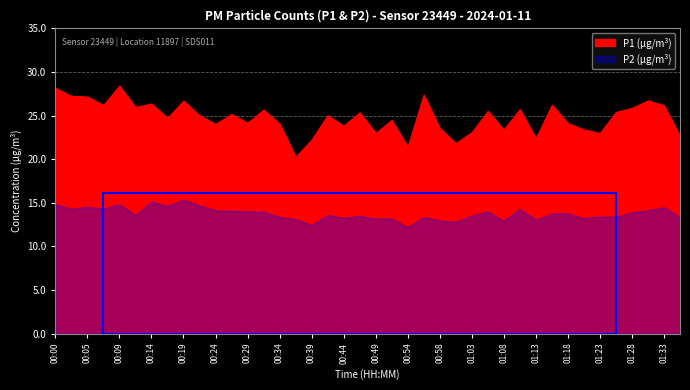

Count the number of data series in this chart.

2